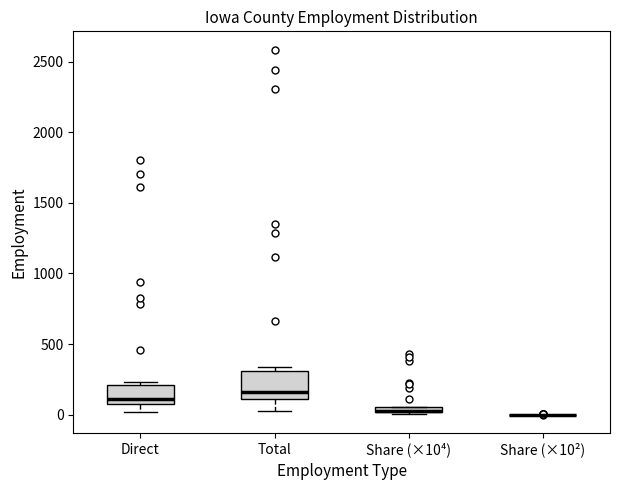

Where is the lower edge of the box for Direct on the y-axis? The values are not printed on the chart, so give them approximately, as read against the axis.

50